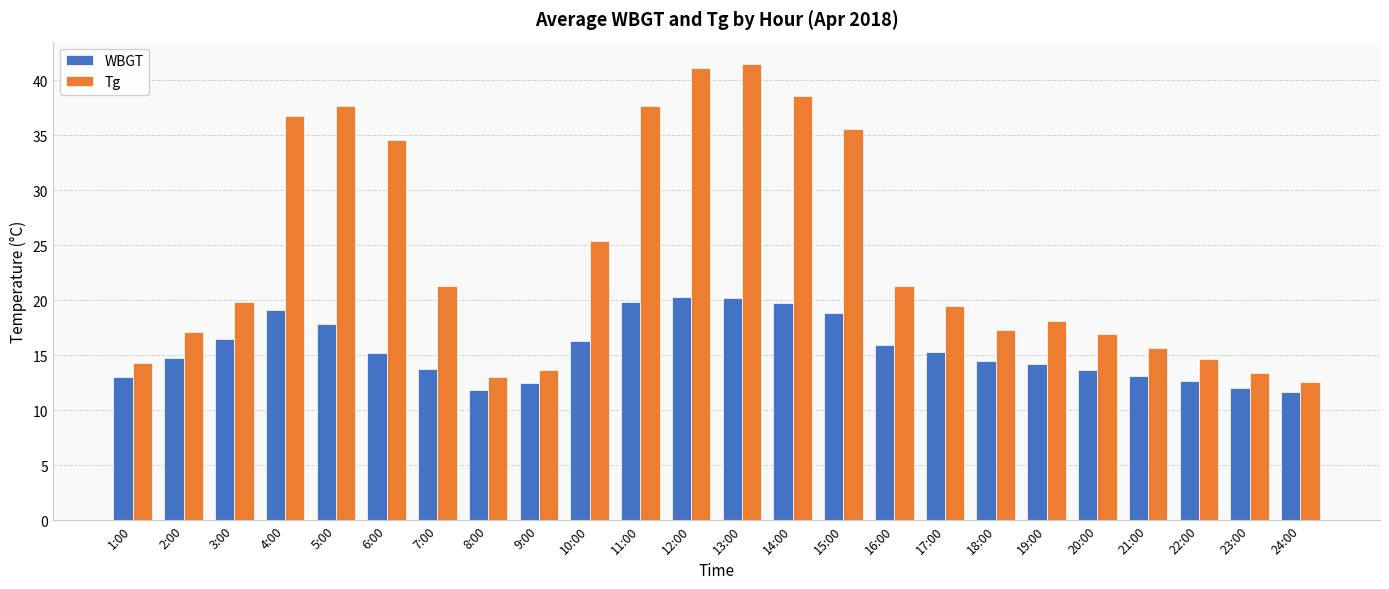

Where does the WBGT series first go above 15?

3:00